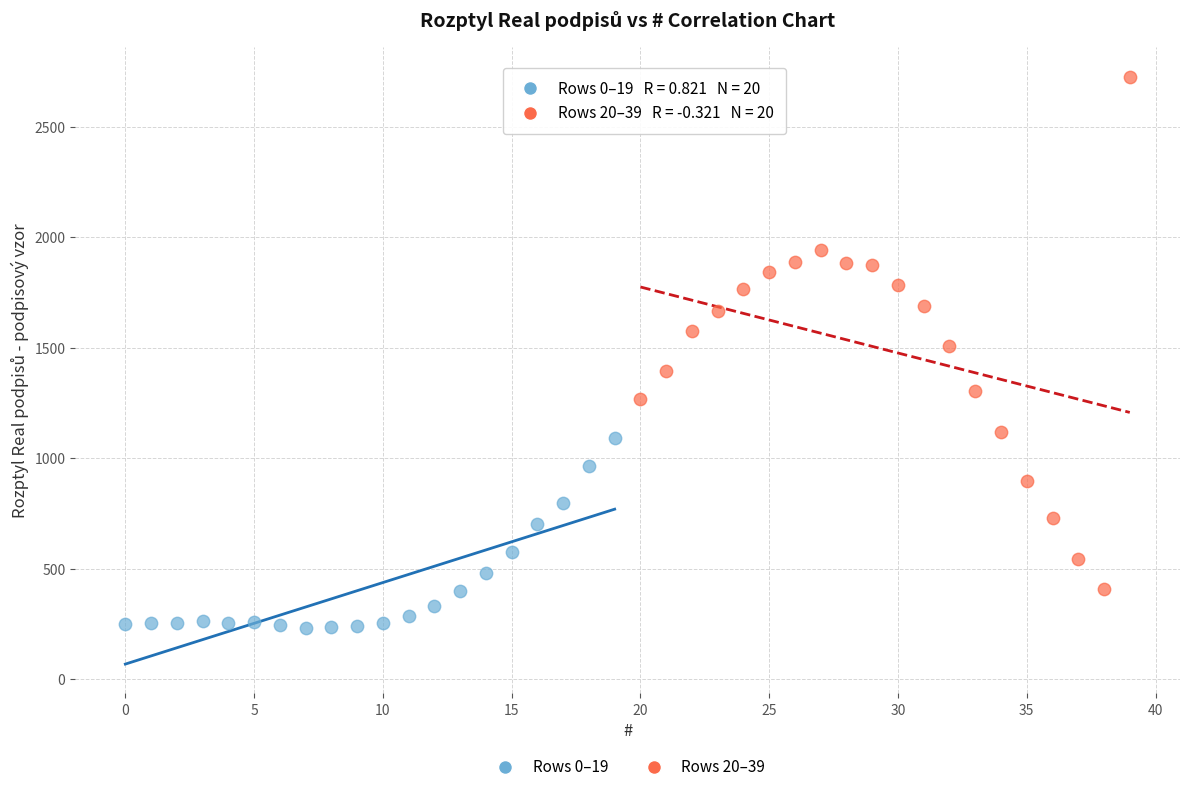

Which series has the widest spread of Y values?

Rows 20–39